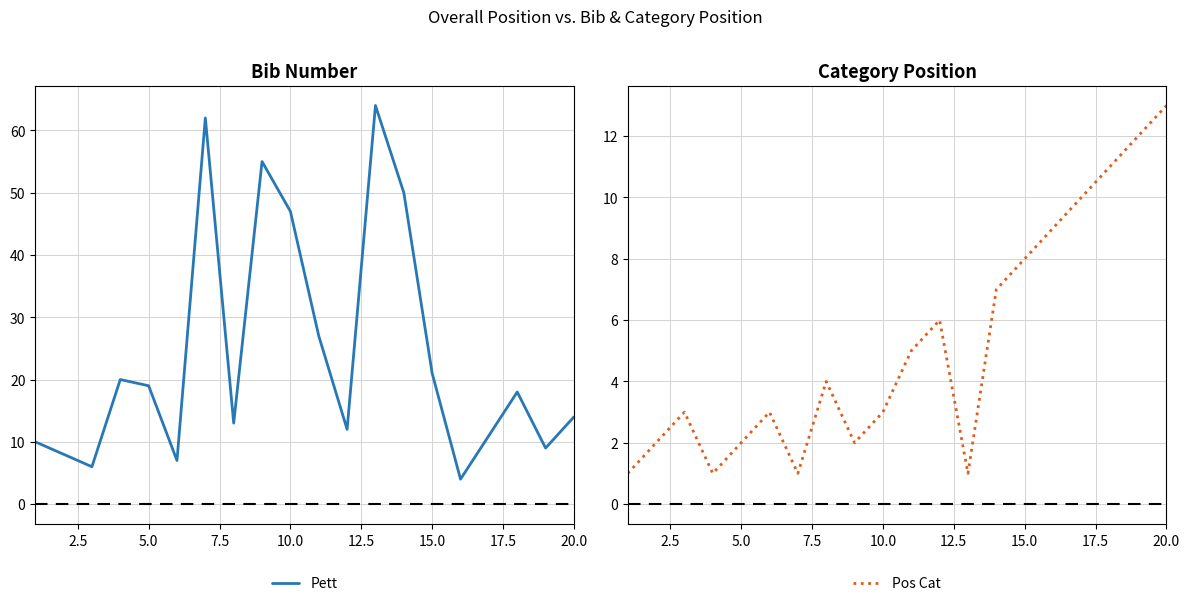

What is the smallest value displayed?

1